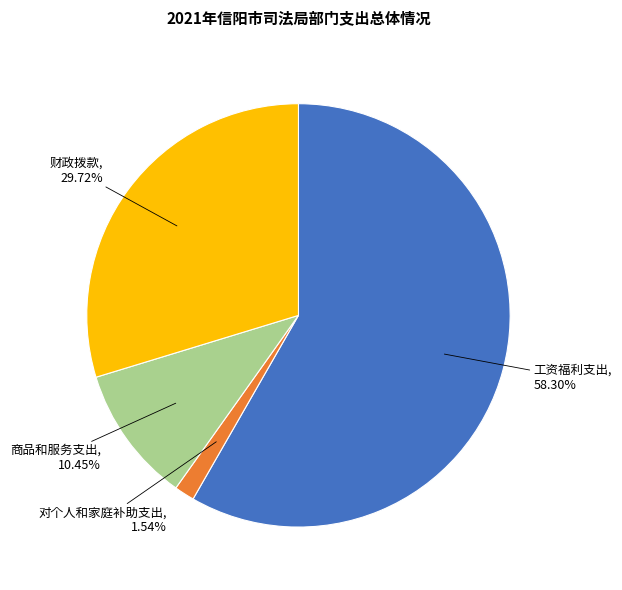

Is there any slice that represents more than half of the pie?

Yes